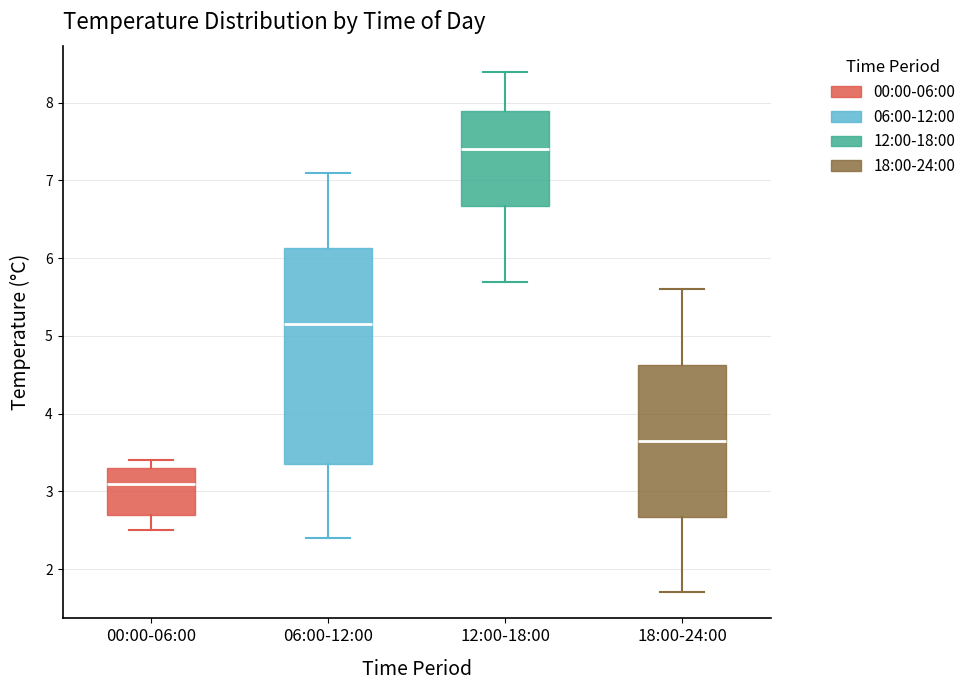

Which box has the lowest median line?

00:00-06:00